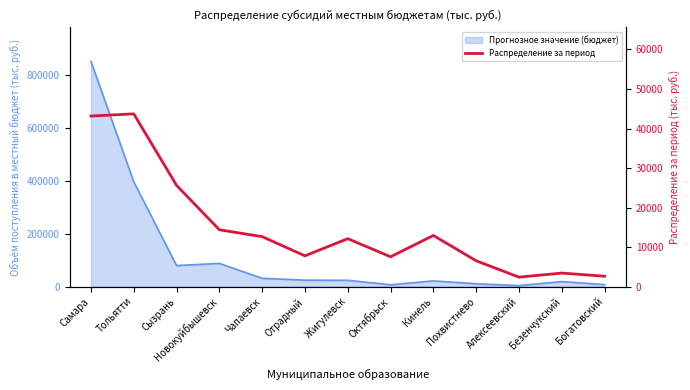

How many points are higher than both their immediate neighbors (excluding endpoints)?

4